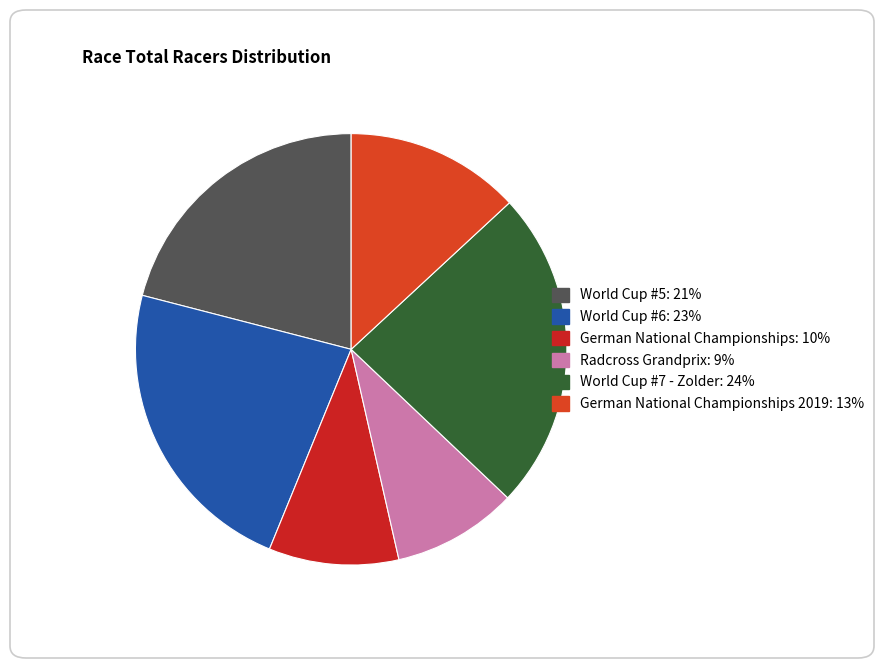

Rank the categories by value from highest to lowest.

World Cup #7 - Zolder, World Cup #6, World Cup #5, German National Championships 2019, German National Championships, Radcross Grandprix